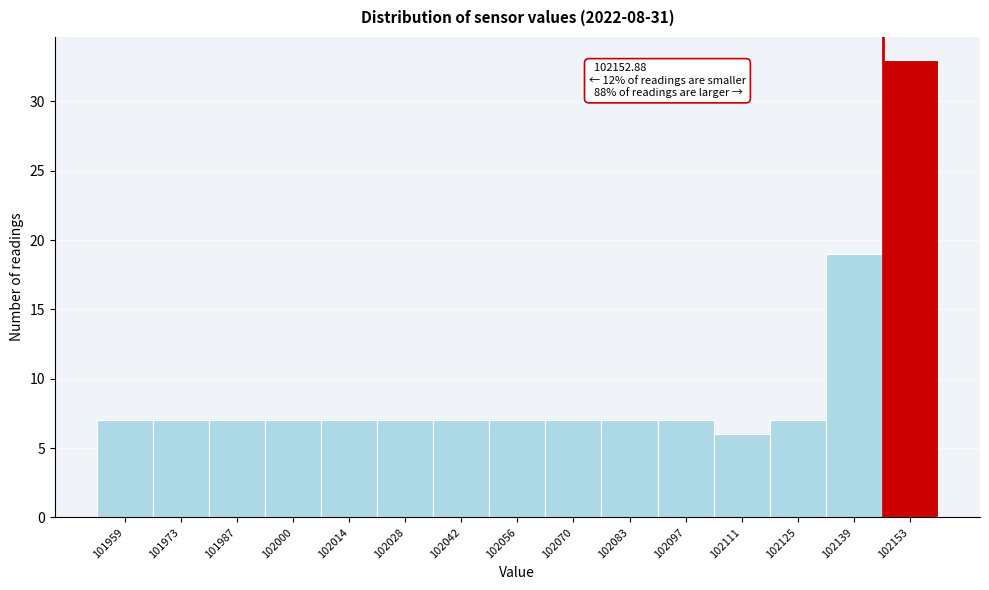

Reading left to right, transcribe all the data shown in this chart.

101959=7	101973=7	101987=7	102000=7	102014=7	102028=7	102042=7	102056=7	102070=7	102083=7	102097=7	102111=6	102125=7	102139=19	102153=33